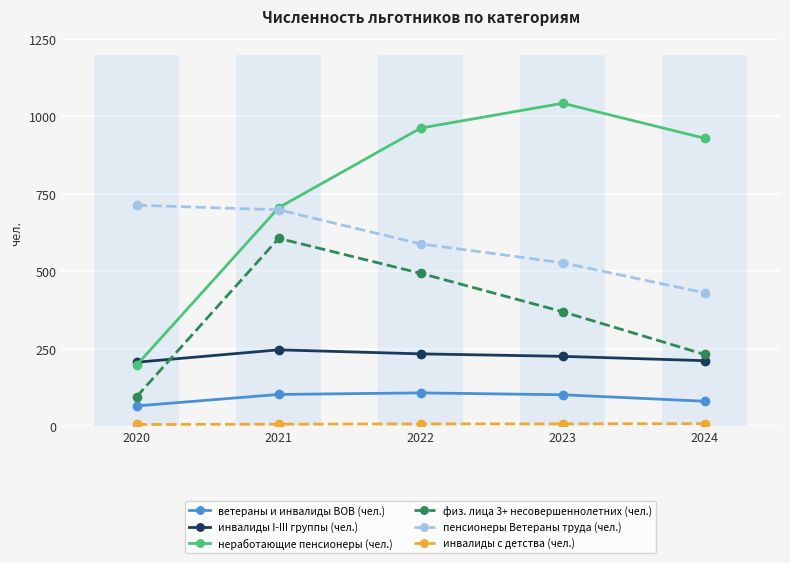

List the labels in order of инвалиды с детства (чел.) value, smallest first.

2020, 2021, 2022, 2023, 2024